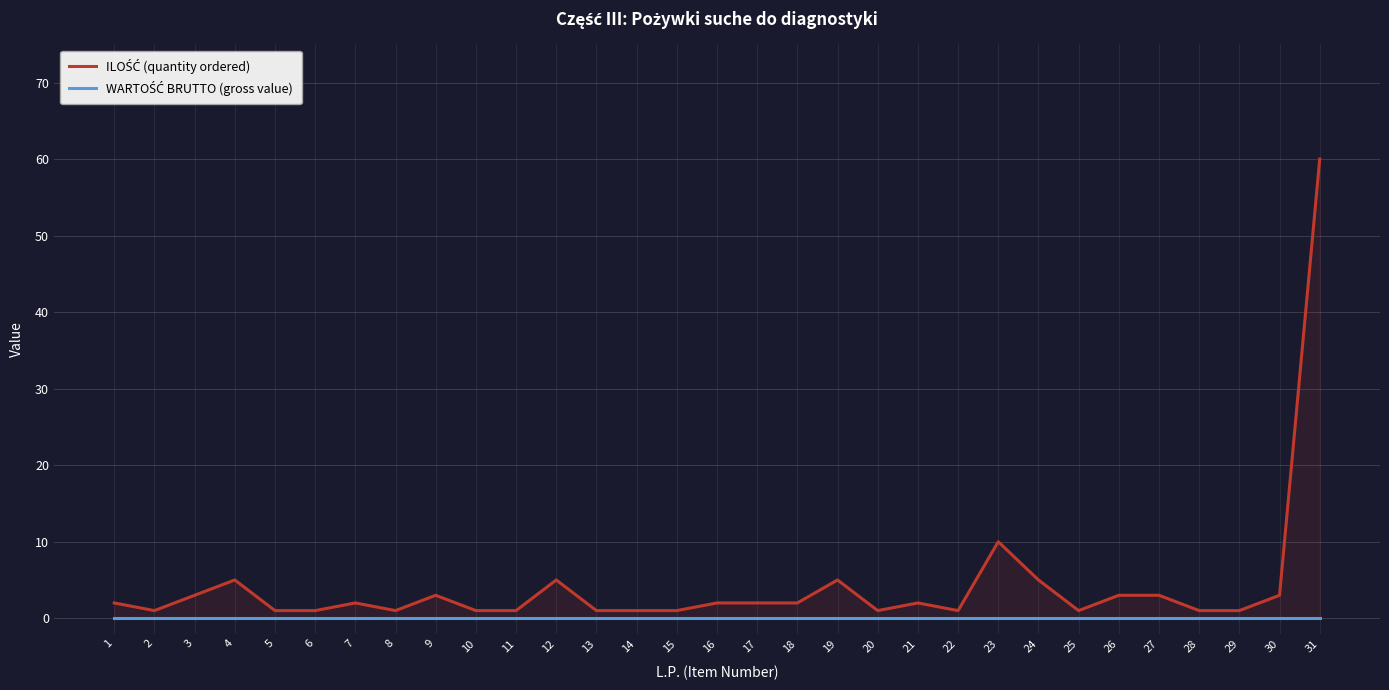

Is the value of ILOŚĆ (quantity ordered) at 7 greater than the value of WARTOŚĆ BRUTTO (gross value) at 4?

Yes